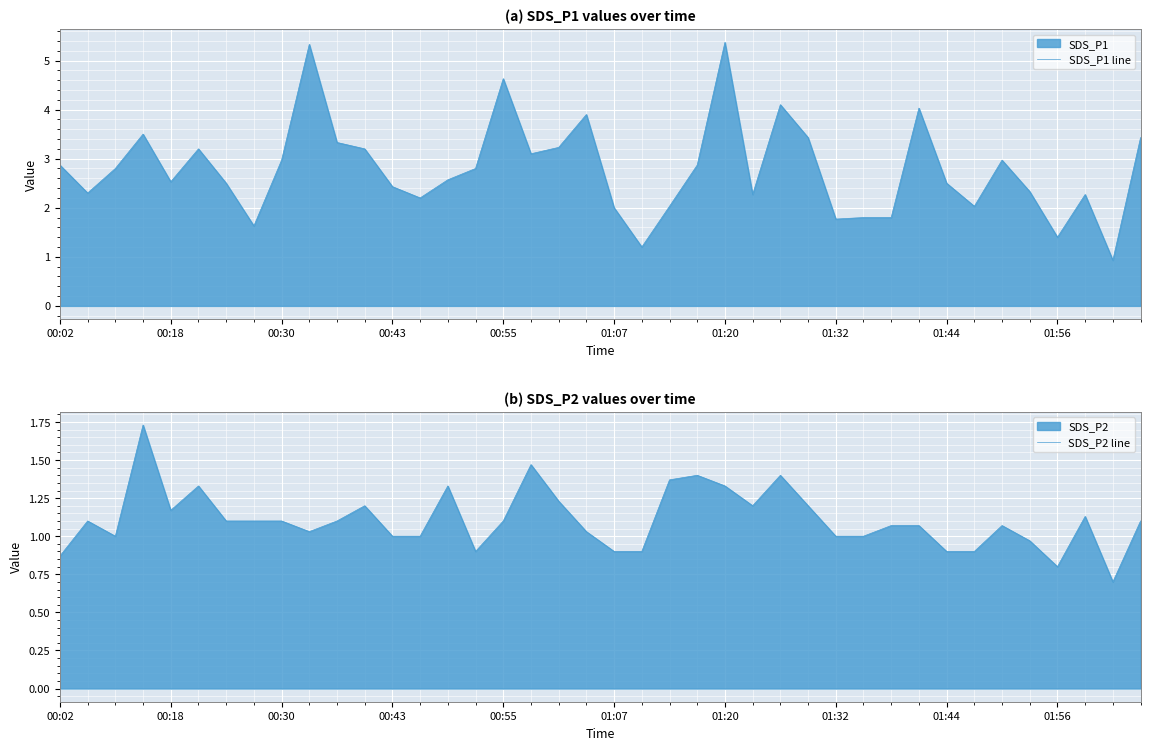

Read the SDS_P1 line value at 00:55.

4.6